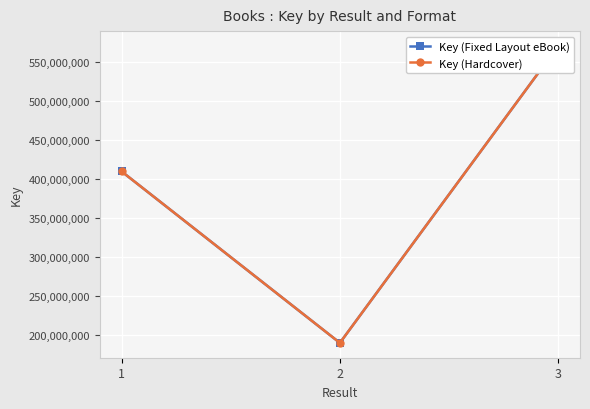

Is the value of Key (Hardcover) at 1 greater than the value of Key (Fixed Layout eBook) at 3?

No